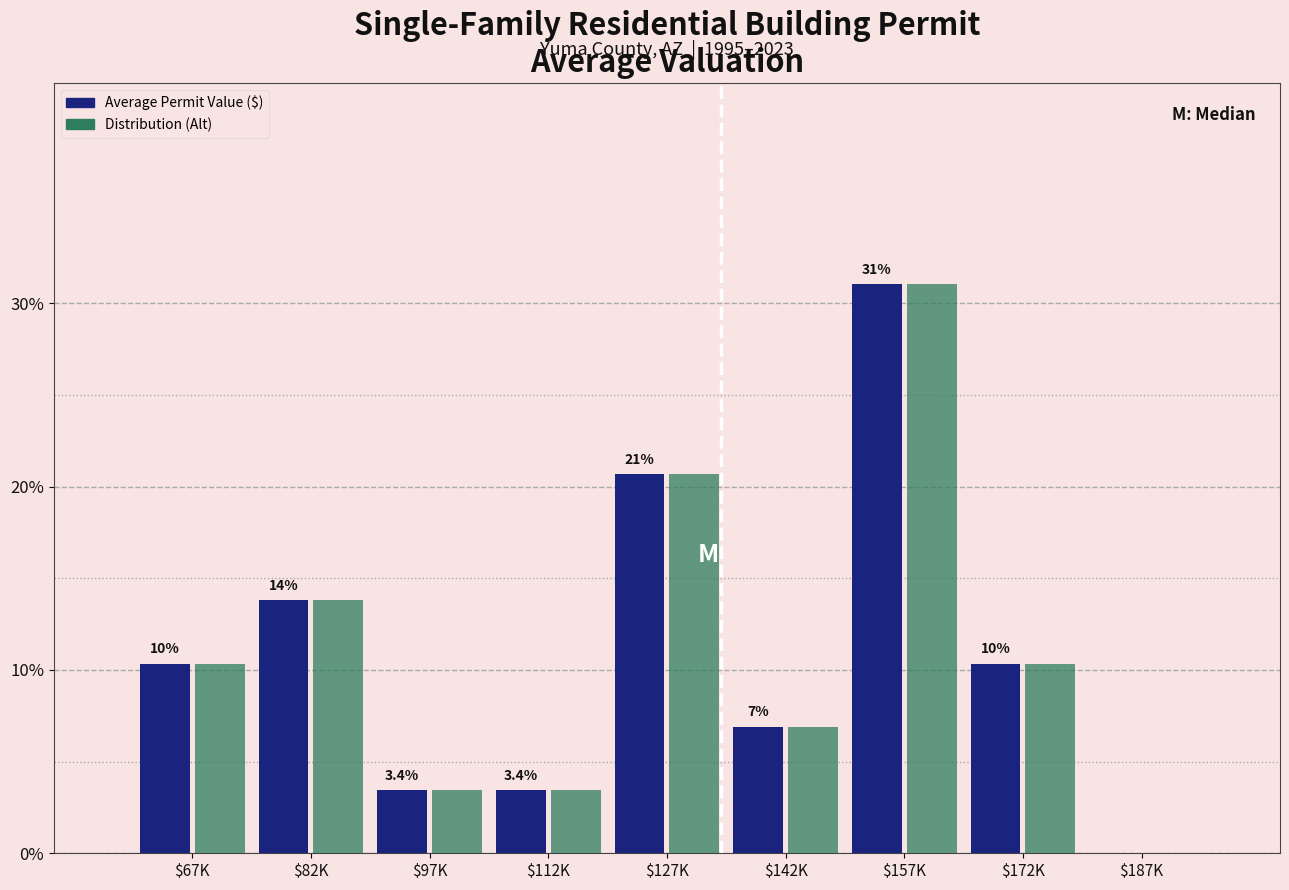

Are the bars horizontal?

No